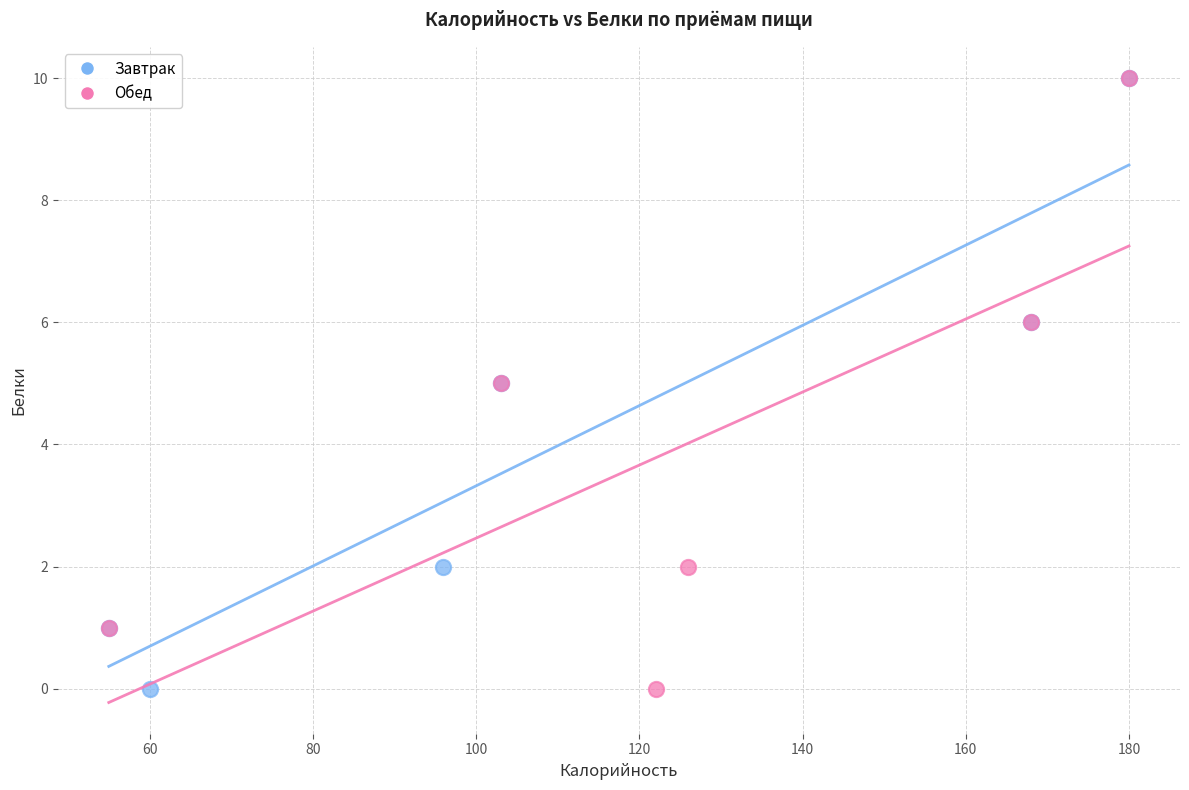

What are all the series names shown in the legend?

Завтрак, Обед